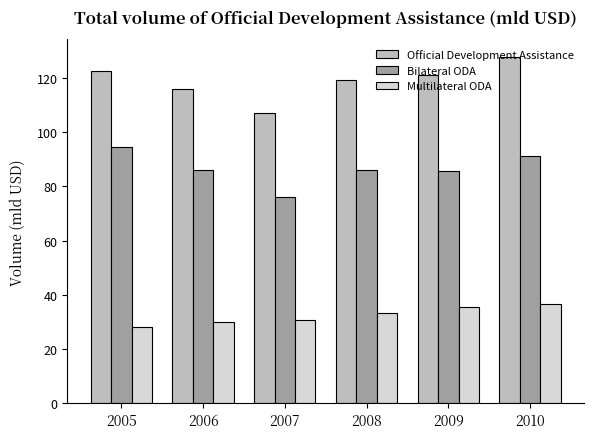

At which category does the chart reach its peak across all series?

2010